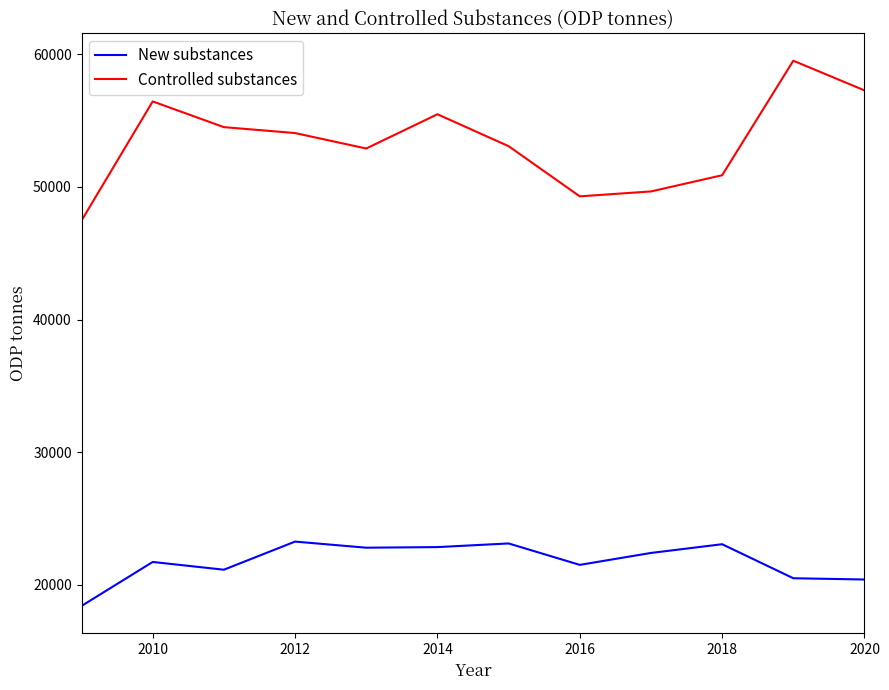

Which series has the largest total across all categories?

Controlled substances